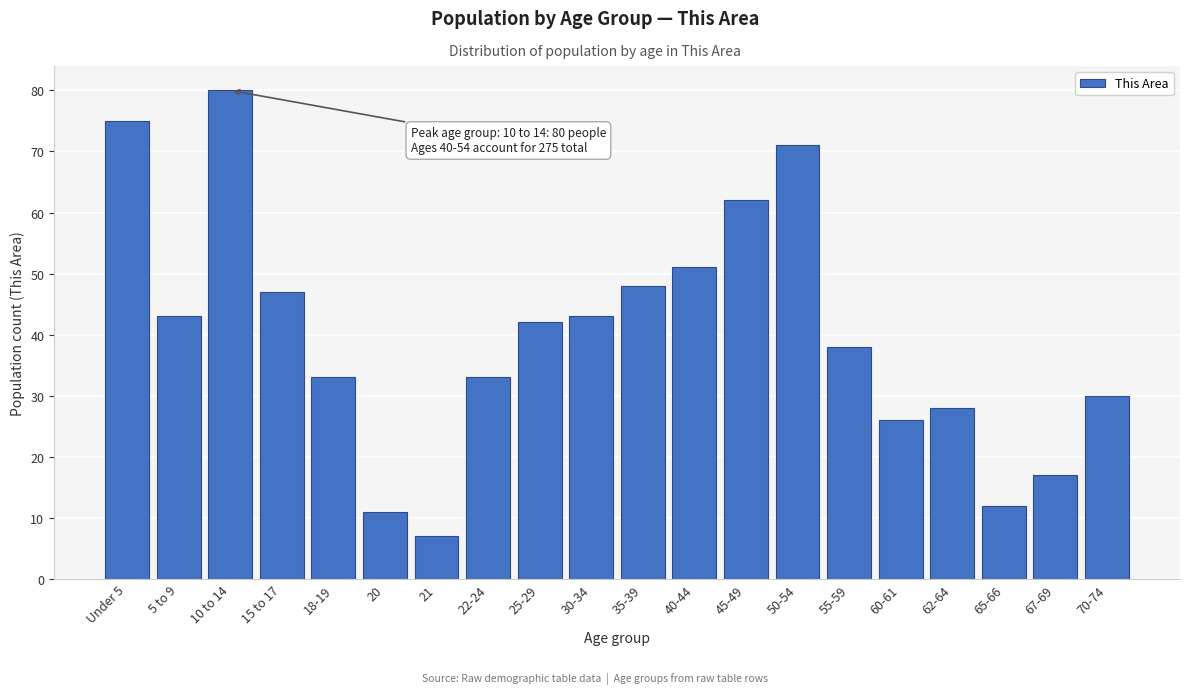

Reading left to right, transcribe all the data shown in this chart.

Under 5=75	5 to 9=43	10 to 14=80	15 to 17=47	18-19=33	20=11	21=7	22-24=33	25-29=42	30-34=43	35-39=48	40-44=51	45-49=62	50-54=71	55-59=38	60-61=26	62-64=28	65-66=12	67-69=17	70-74=30